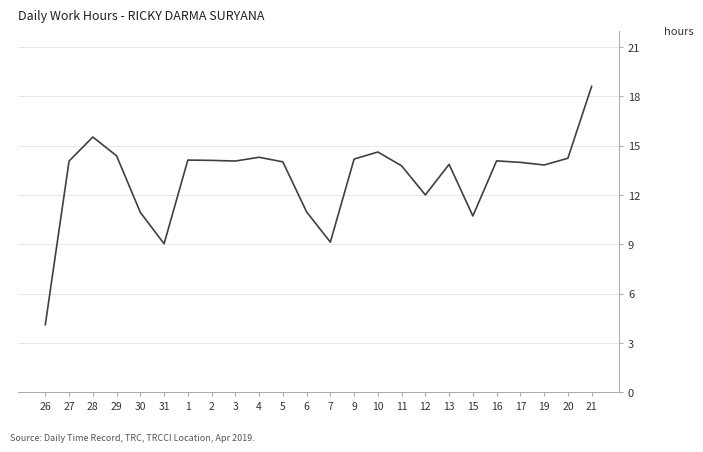

Is it true that the value at 28 is 6.1?

False